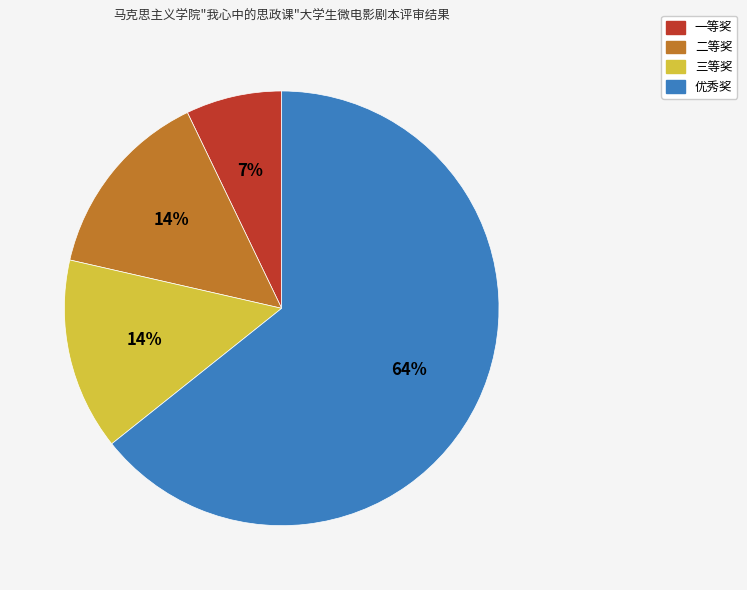

Which has a higher value, 二等奖 or 一等奖?

二等奖